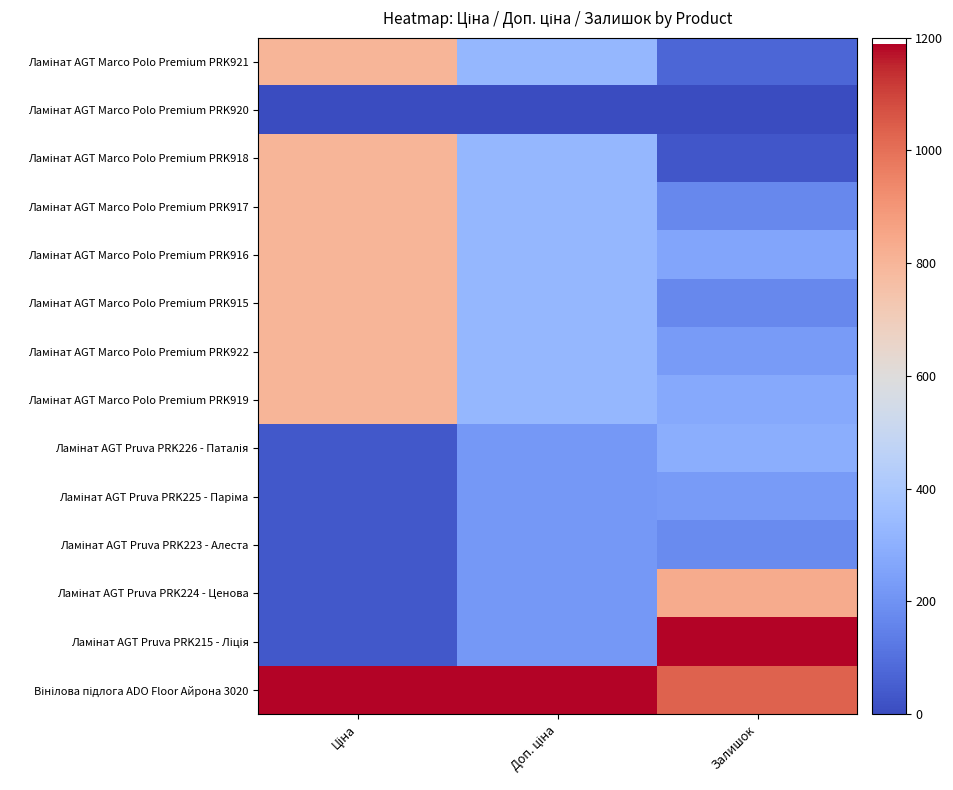

Which category has the lowest value across all series?

Ціна